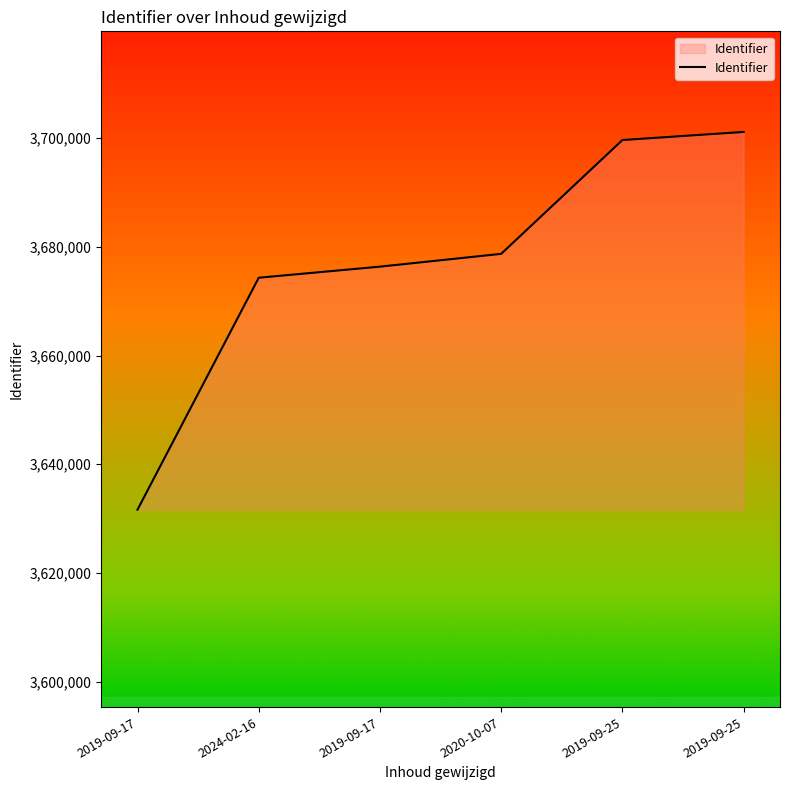

Where is the data nearest to the value 3666395?

2024-02-16